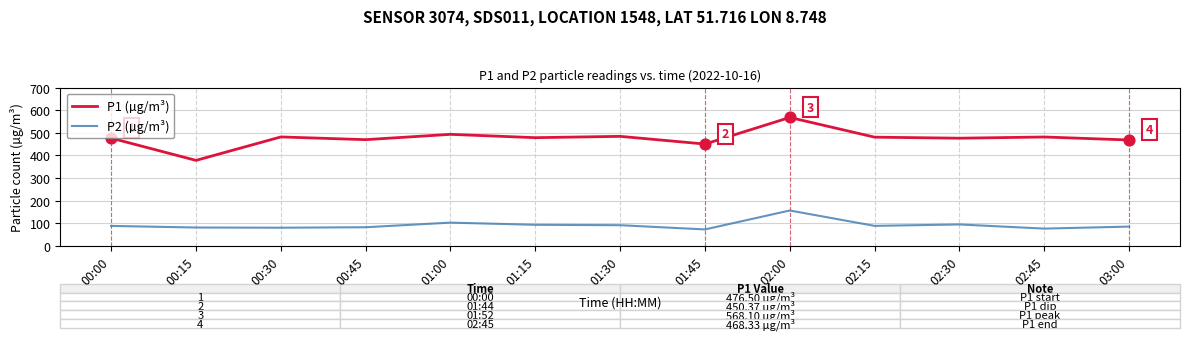

At which category is the sum across all series the highest?

02:00